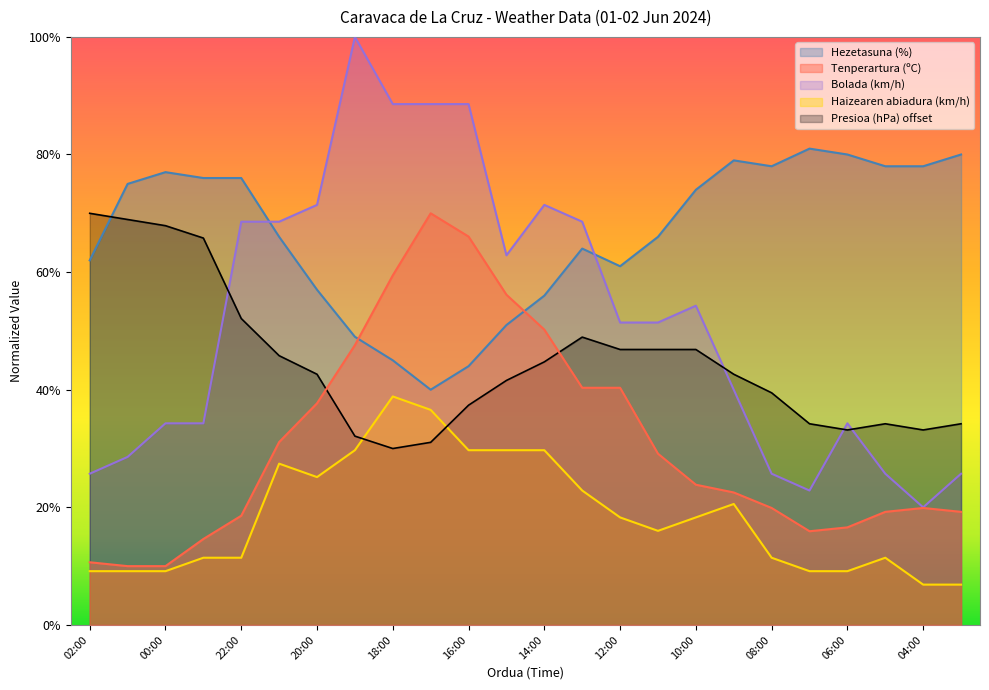

True or false: Haizearen abiadura (km/h) and Hezetasuna (%) intersect in this chart.

False